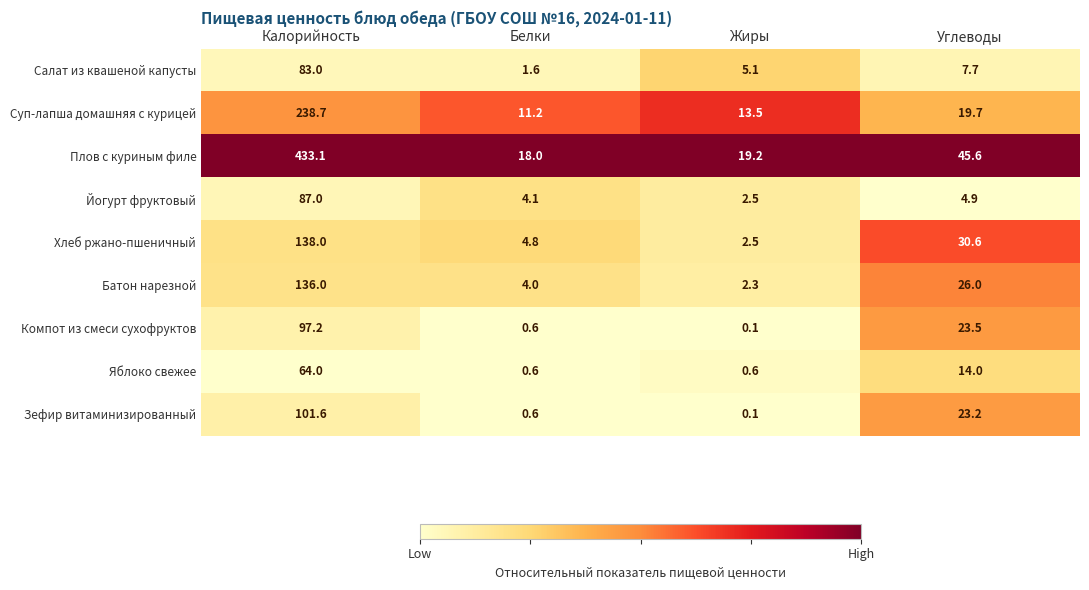

Read the Йогурт фруктовый value at Калорийность.

87.0